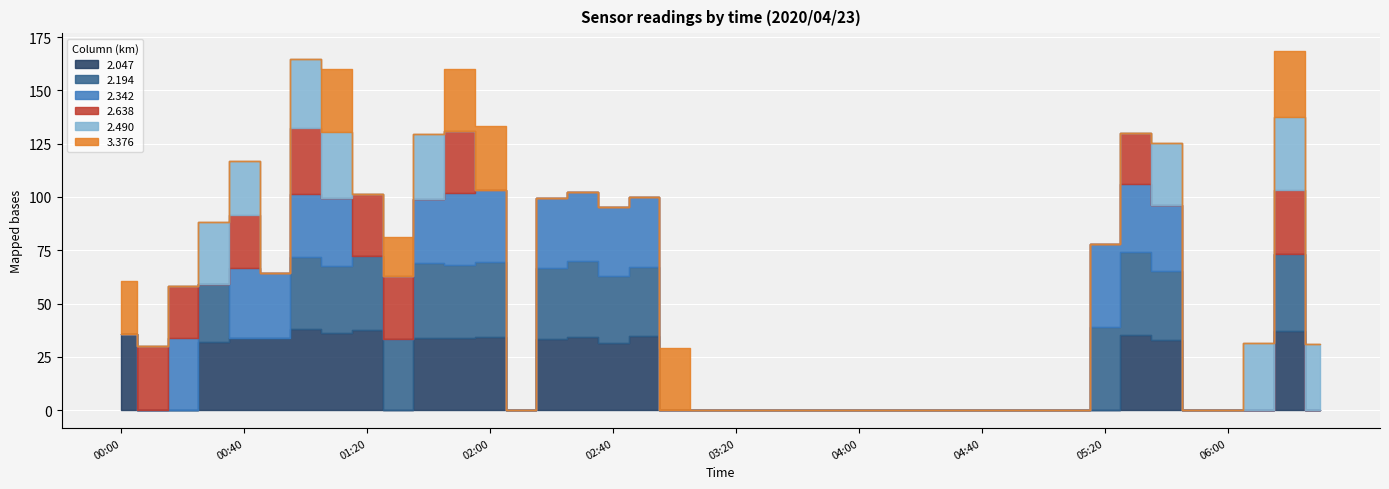

The value of 2.638 at 2020/04/23 01:10 is 0.0. True or false?

True